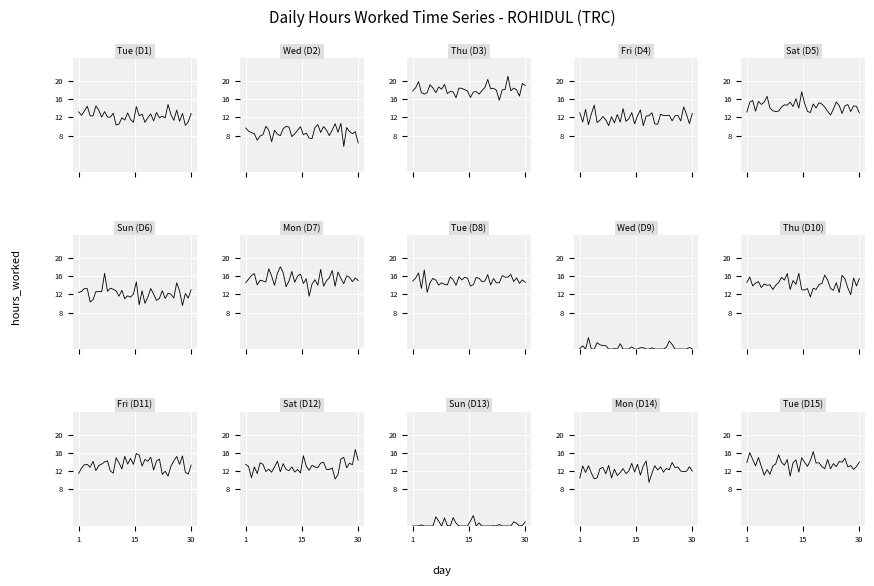

At which label does the data first exceed 13?

1